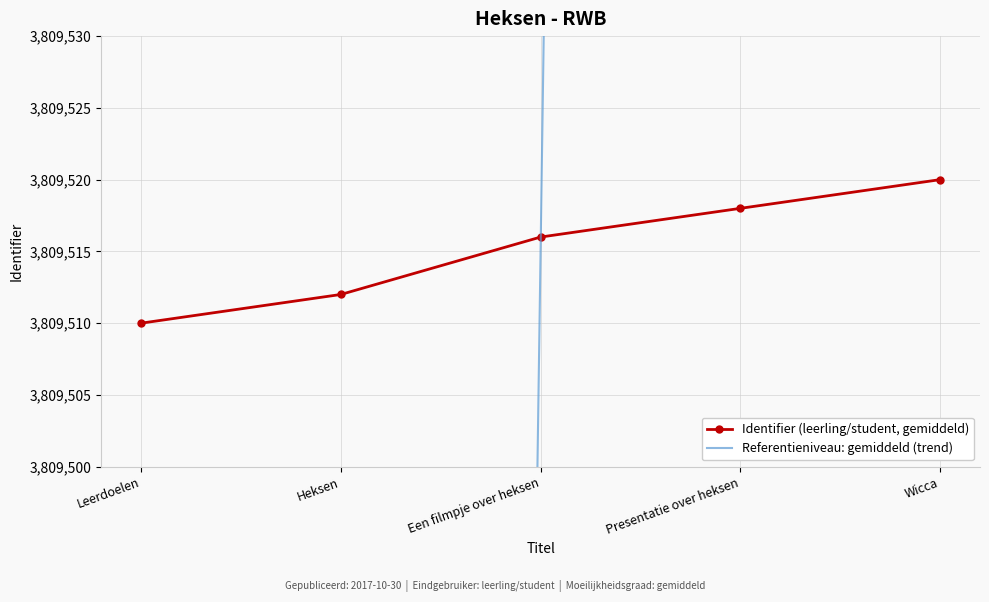

What is the maximum value for Identifier (leerling/student, gemiddeld)?

3809520